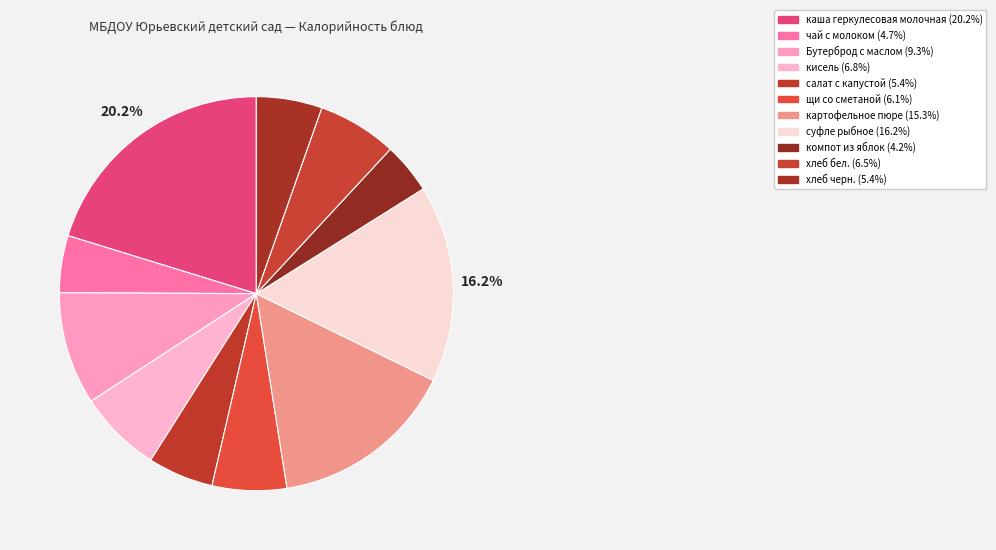

To the nearest percent, what percentage of the pie is каша геркулесовая молочная?

20%